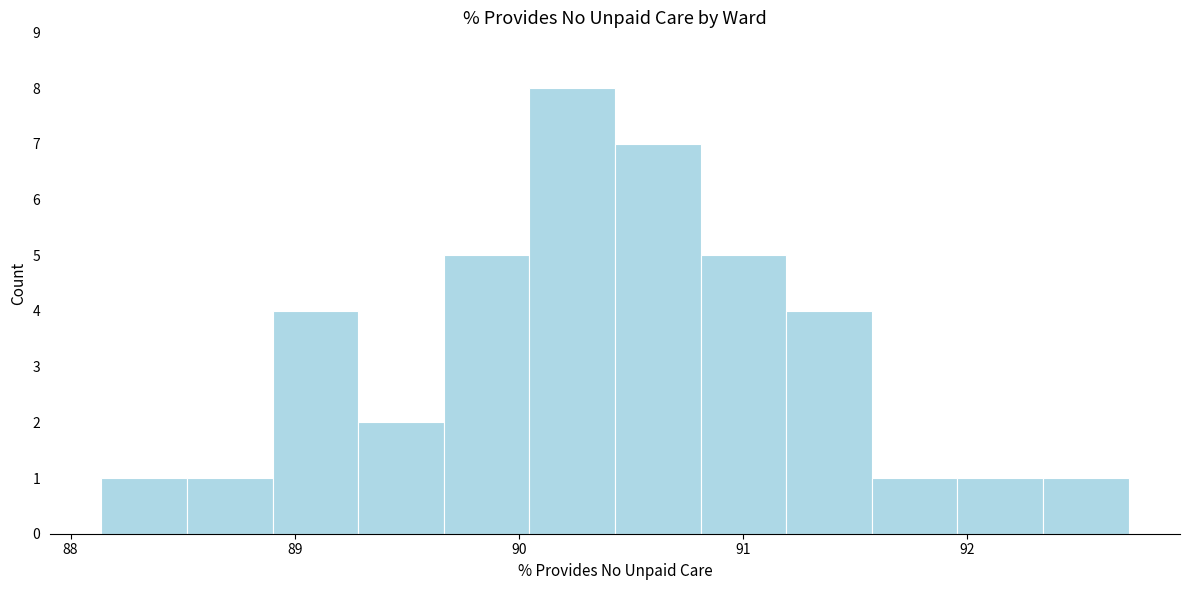

Around what value on the x-axis is the tallest bar? Give the approximate position of its centre, as read against the axis.

90.2